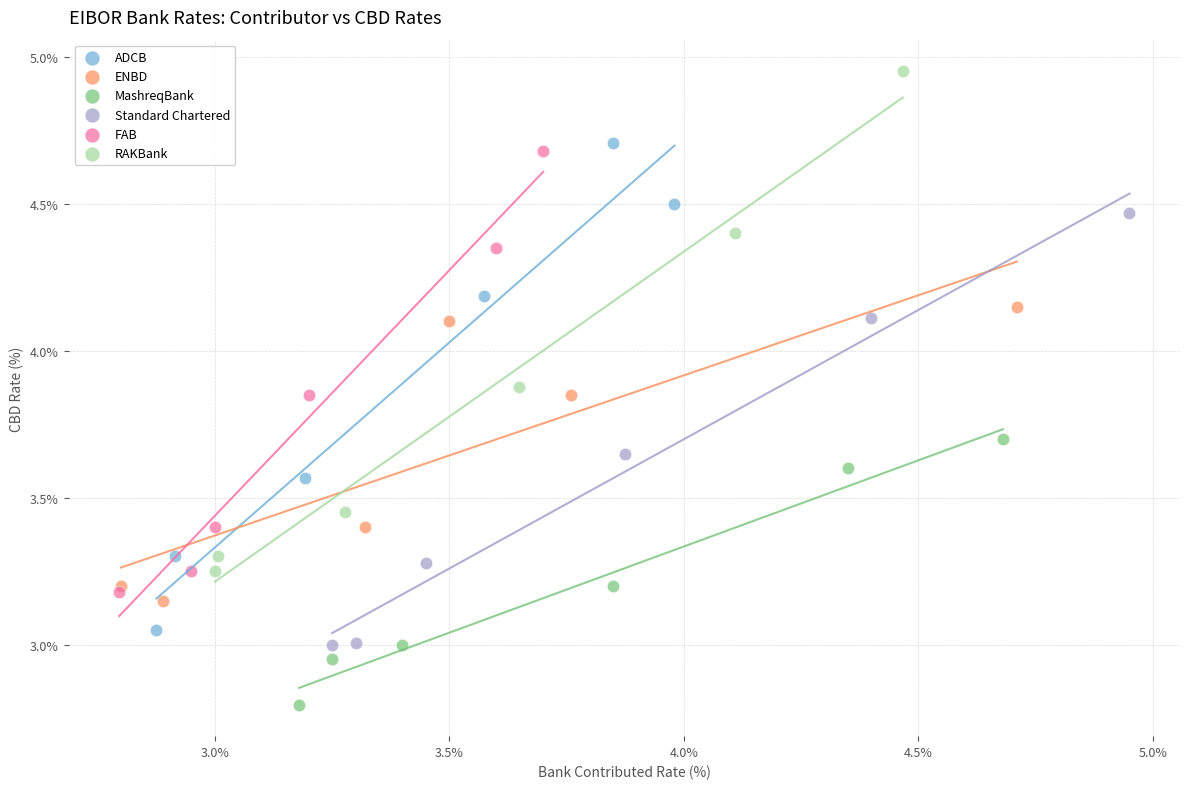

Which series contains the lowest Y value?

MashreqBank